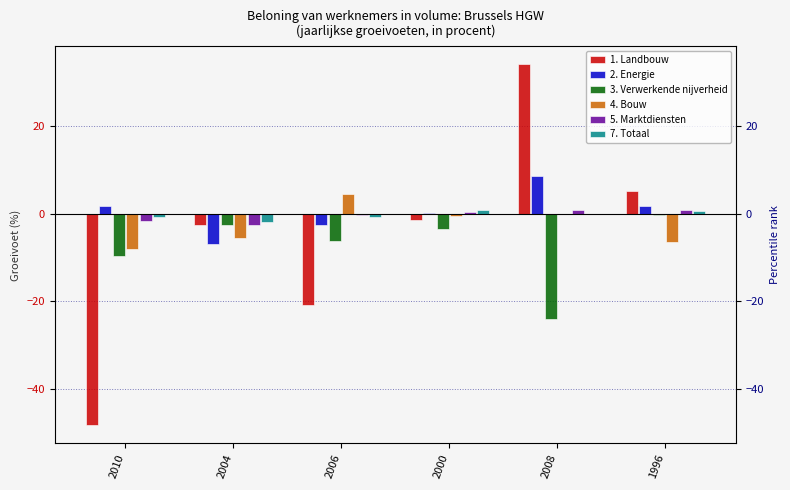

What is the label of the 2nd bar from the right?

2008